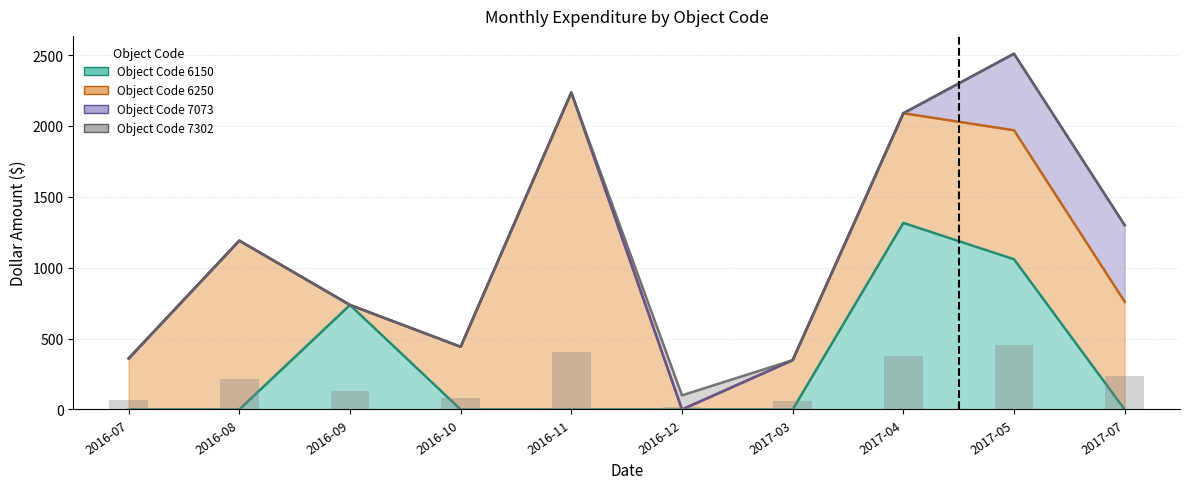

What is the approximate value of Object Code 6150 at 2017-05?

1059.7